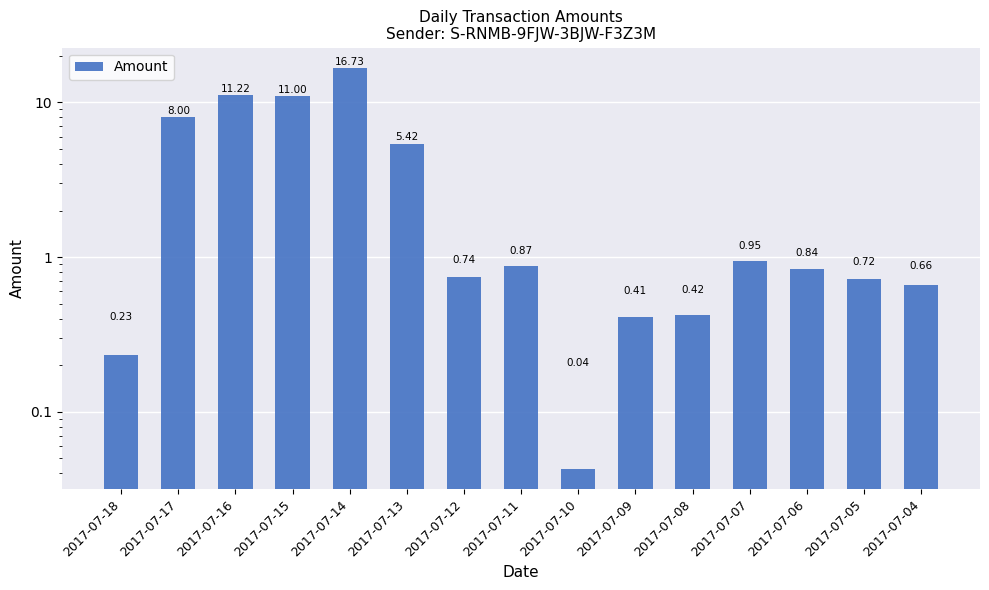

The chart shows a value of 0.9 at 2017-07-04. True or false?

False